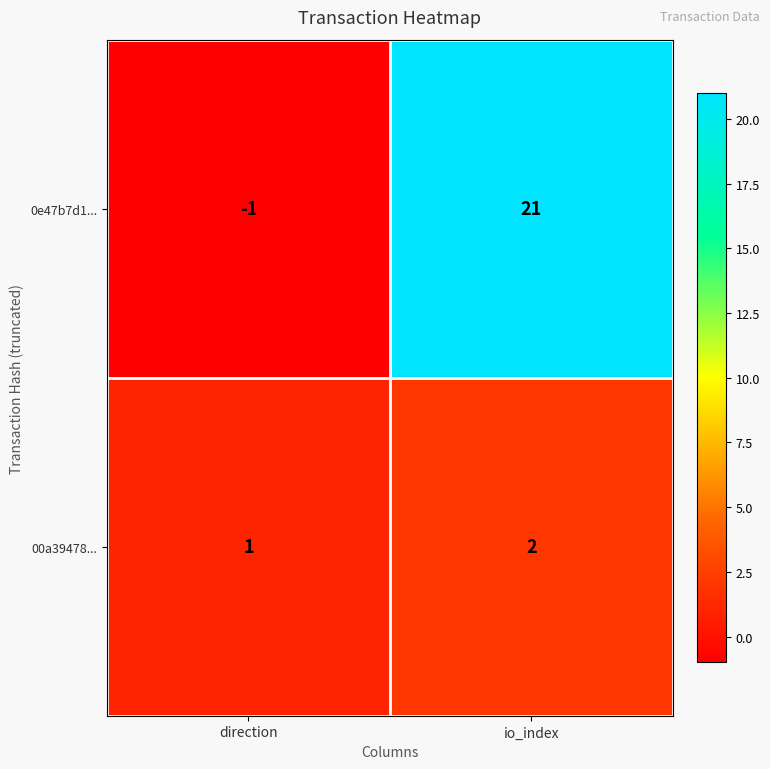

List the series in order of their overall mean, highest first.

0e47b7d1..., 00a39478...